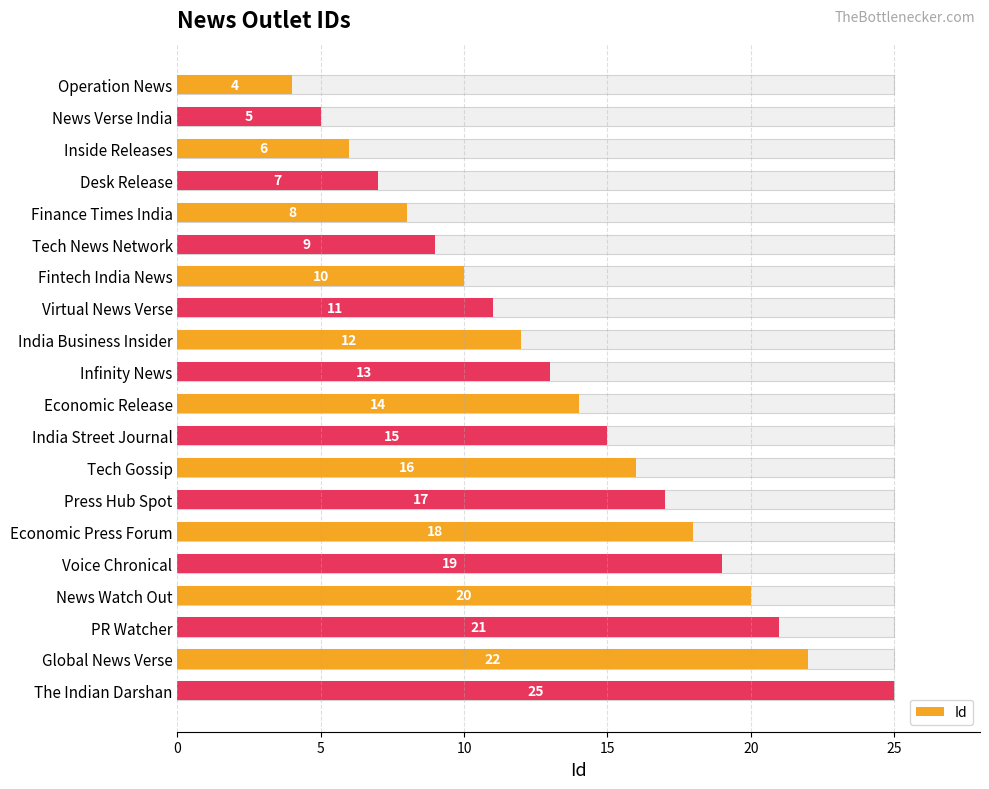

Does the chart contain any negative values?

No